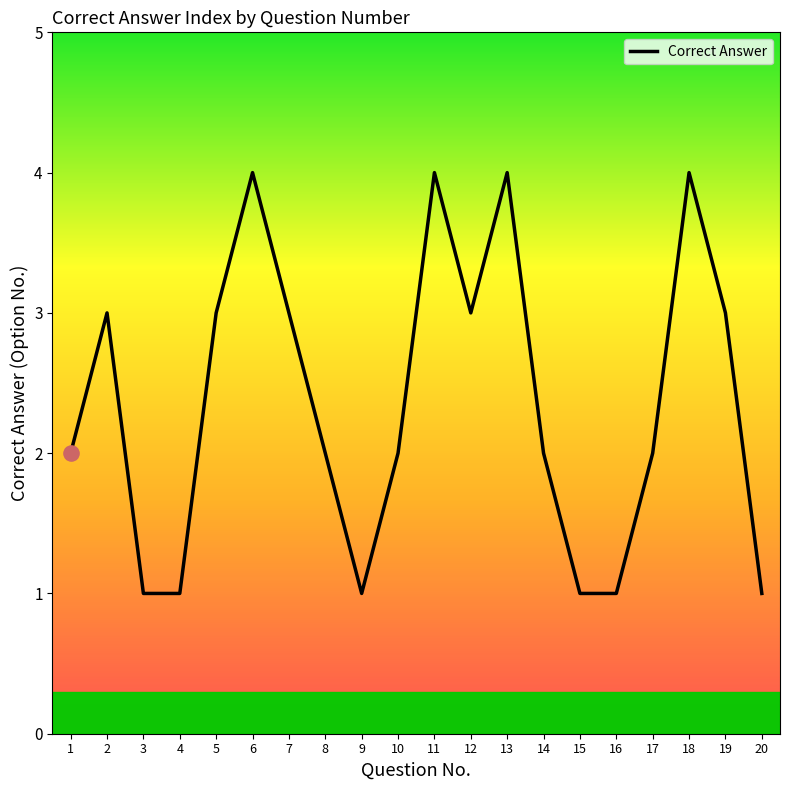

Approximately how many times larger is the value at 10 compared to 1?

1.0